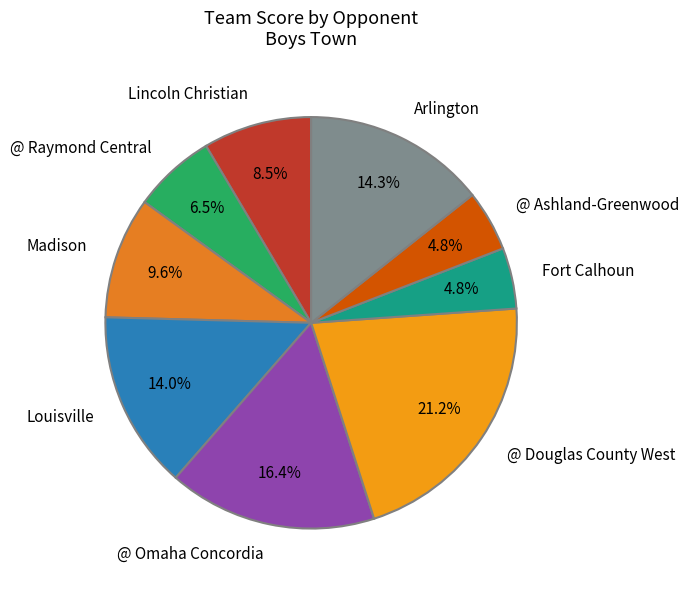

What is the largest slice in the pie chart?

@ Douglas County West